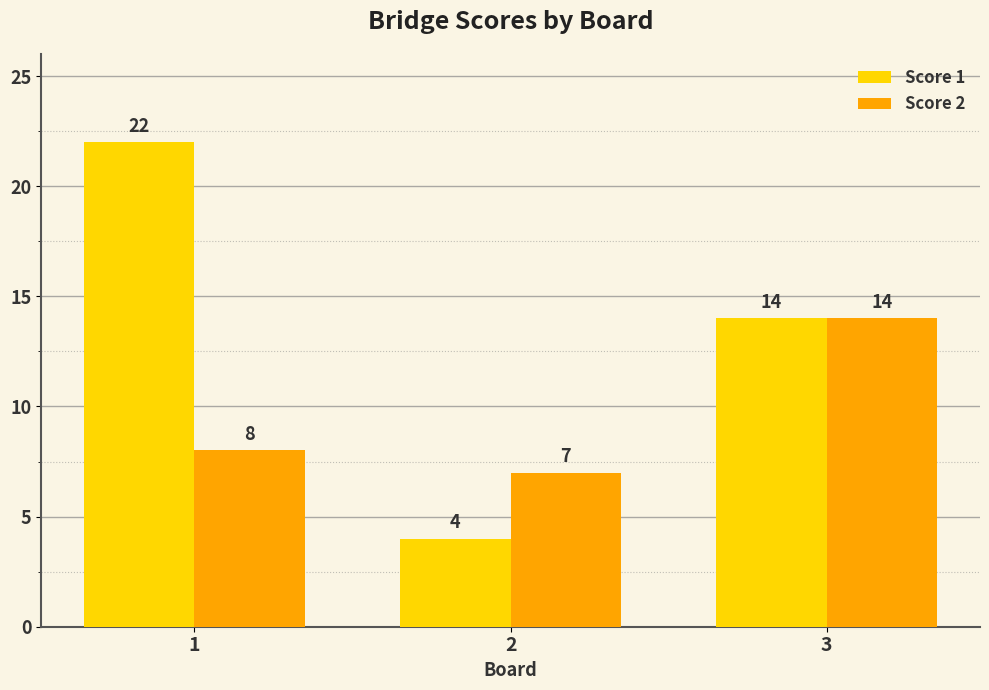

Is the value of Score 2 at 3 greater than the value of Score 1 at 1?

No